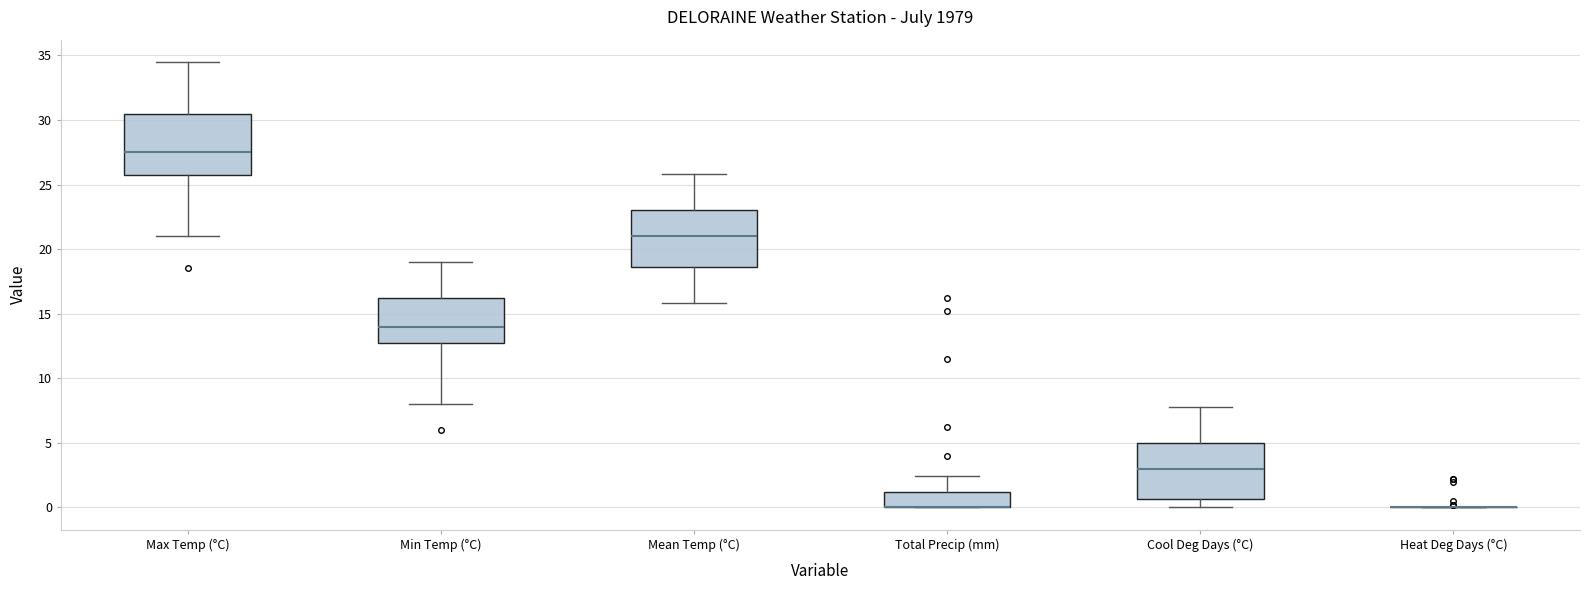

Where does the median line of the box for Min Temp (°C) sit on the y-axis? The values are not printed on the chart, so give them approximately, as read against the axis.

14.0